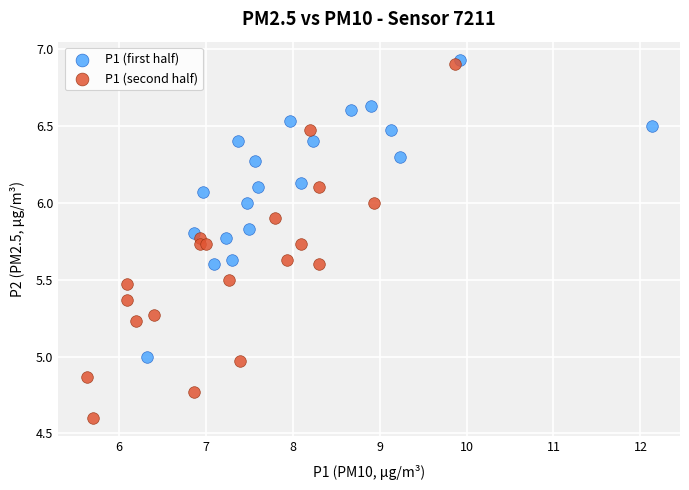

Which series has the widest spread of Y values?

P1 (second half)